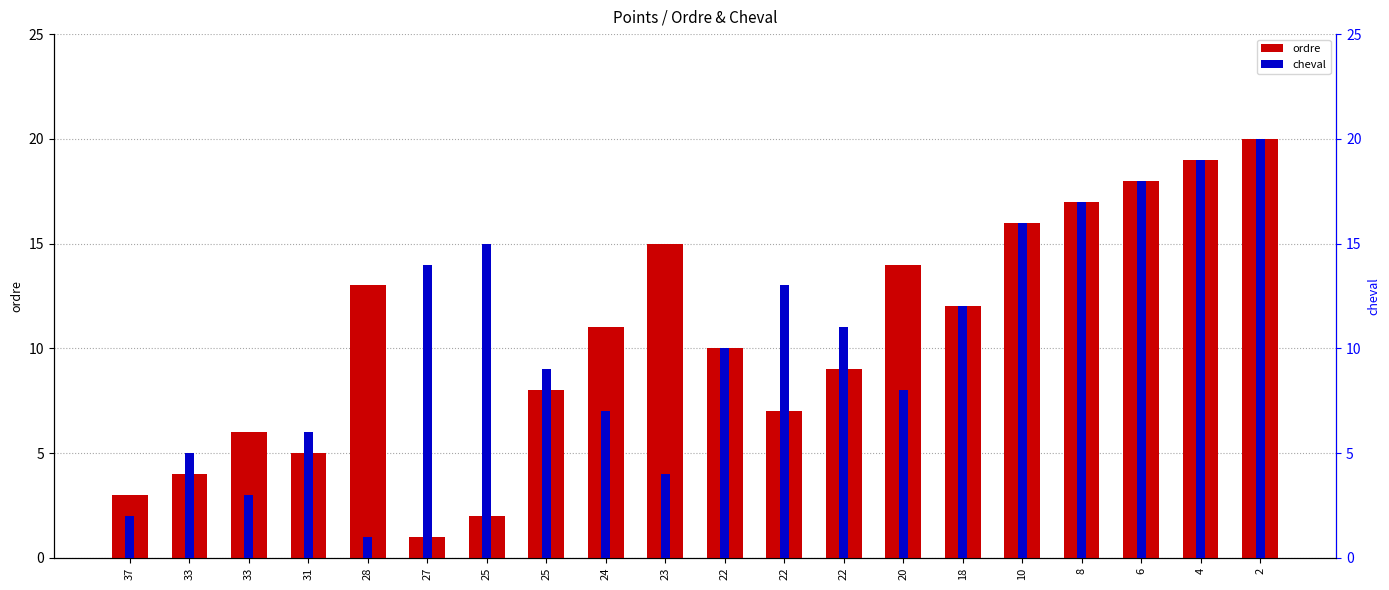

True or false: ordre has a value of 1 at 25.

False